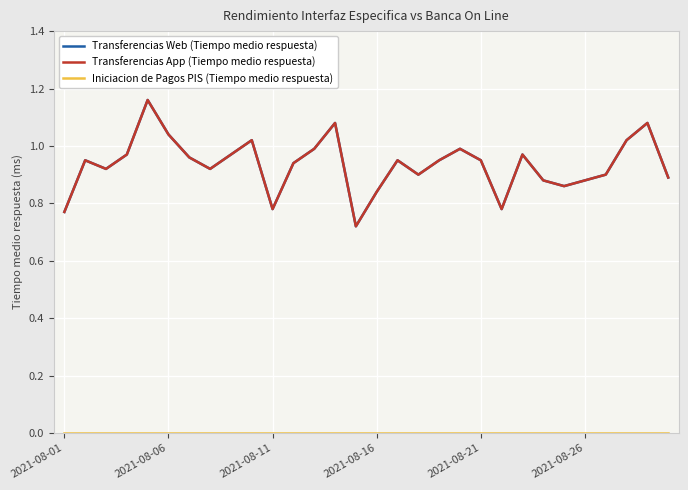

Is this an area chart (filled region under the line)?

No